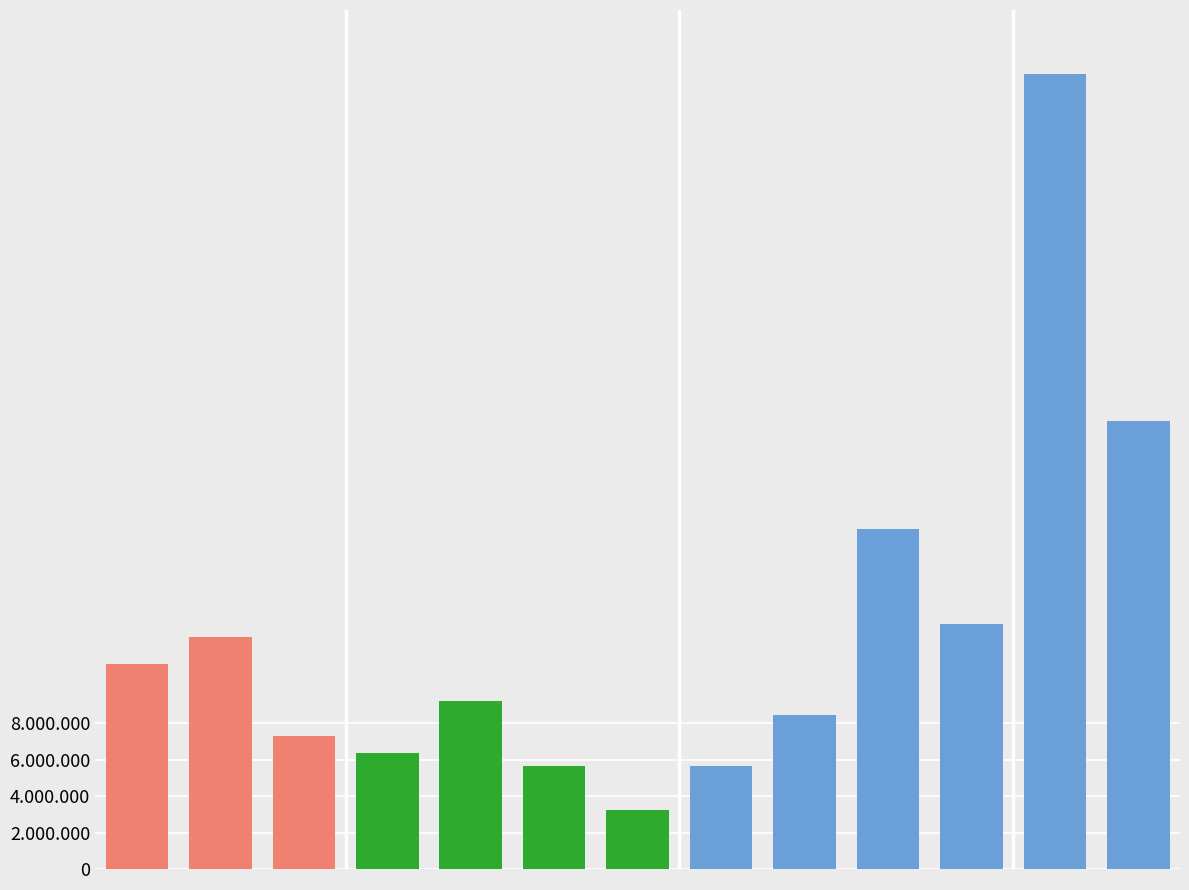

Does the chart contain any negative values?

No